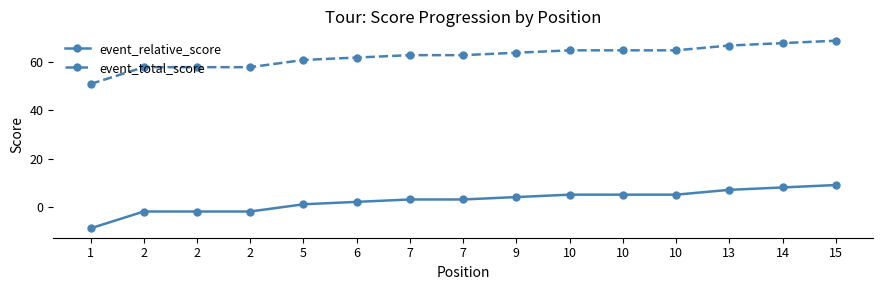

What is the approximate value of event_total_score at 2, to the nearest 10?

60